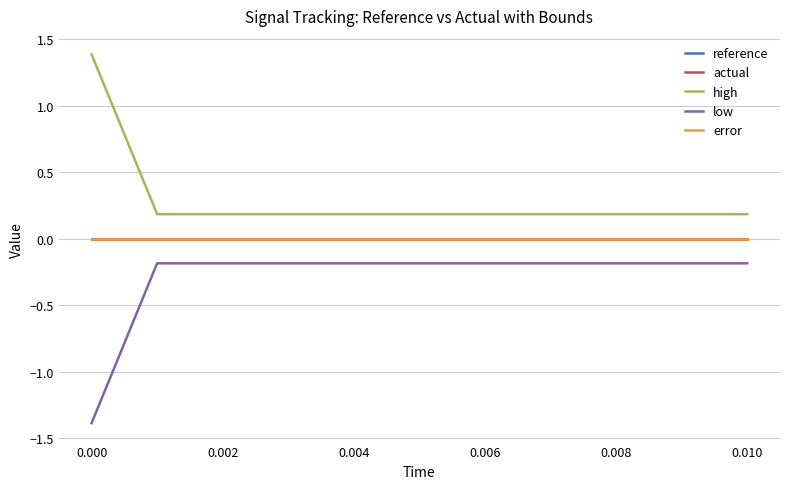

Is this an area chart (filled region under the line)?

No